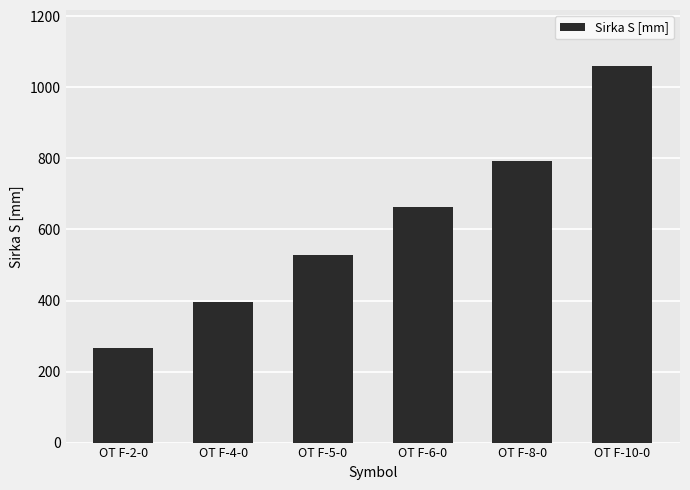

How many distinct data groups are displayed?

1